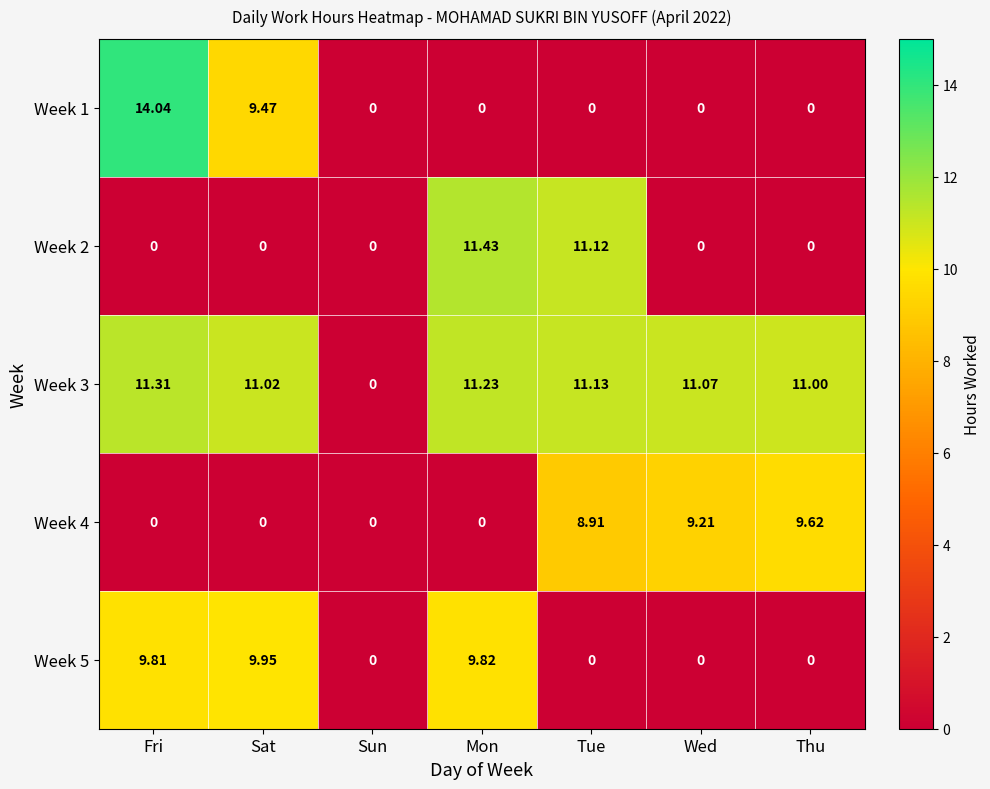

At which label does Week 1 reach its peak?

Fri